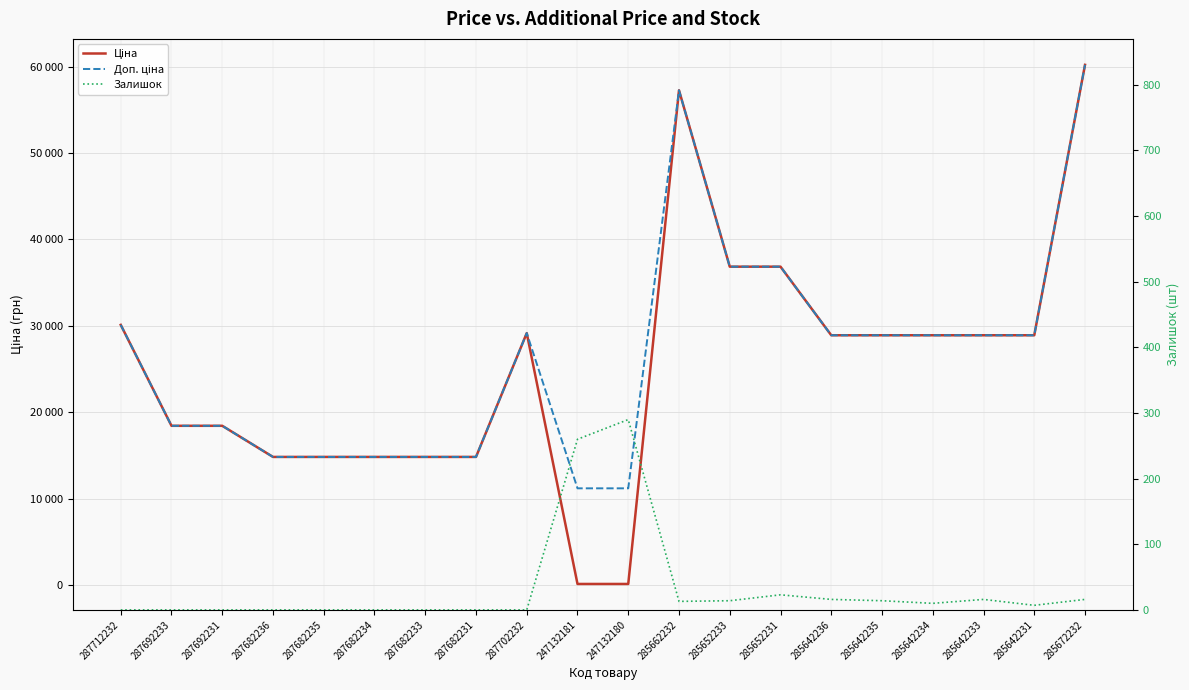

Reading left to right, transcribe all the data shown in this chart.

Ціна: 30102.8	18420.9	18420.9	14817.6	14817.6	14817.6	14817.6	14817.6	29152.3	111.8	111.8	57258.0	36841.8	36841.8	28901.7	28901.7	28901.7	28901.7	28901.7	60205.6
Доп. ціна: 30102.8	18420.9	18420.9	14817.6	14817.6	14817.6	14817.6	14817.6	29152.3	11182.0	11182.0	57258.0	36841.8	36841.8	28901.7	28901.7	28901.7	28901.7	28901.7	60205.6
Залишок: 0.0	0.0	0.0	0.0	0.0	0.0	0.0	0.0	0.0	260.0	290.0	13.0	14.0	23.0	16.0	14.0	10.0	16.0	7.0	16.0